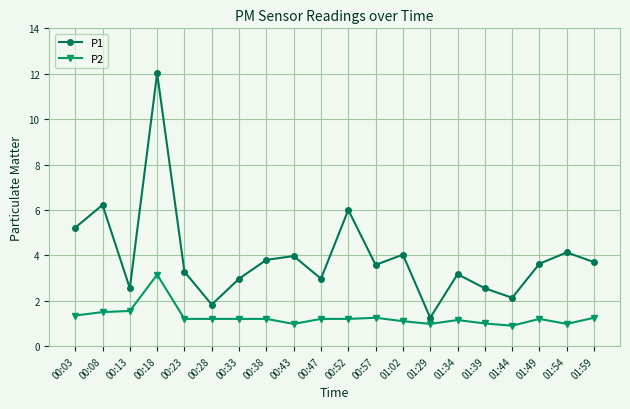

True or false: P2 and P1 cross at least once.

False